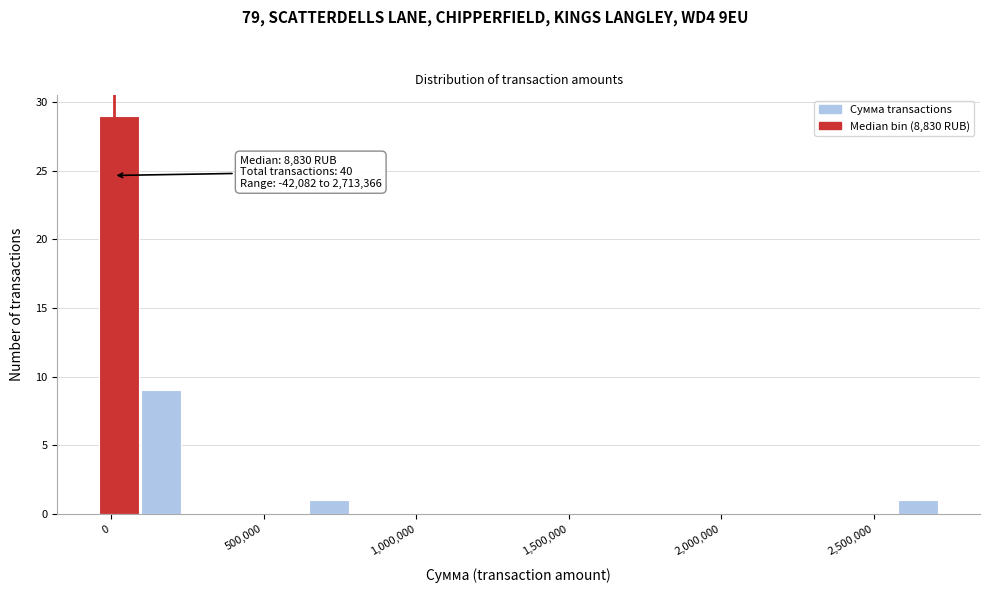

Read against the x-axis, roughly where is the centre of the tallest bar?

50000